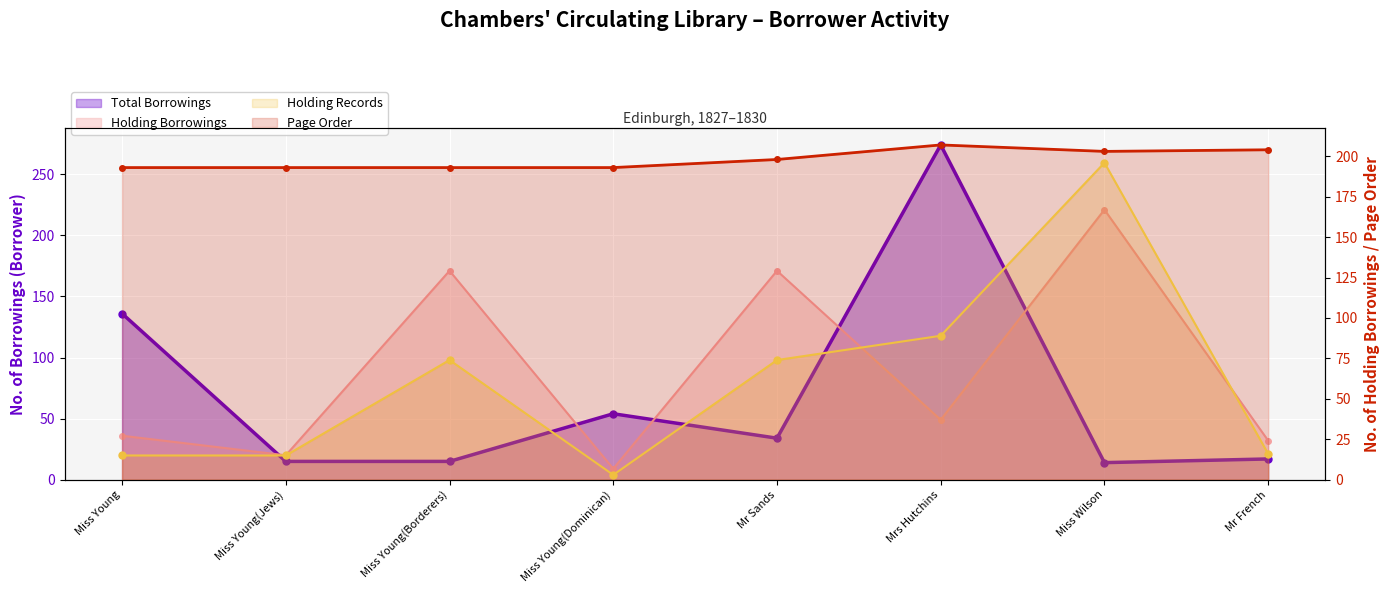

What is the label of the 6th point from the left?

Mrs Hutchins